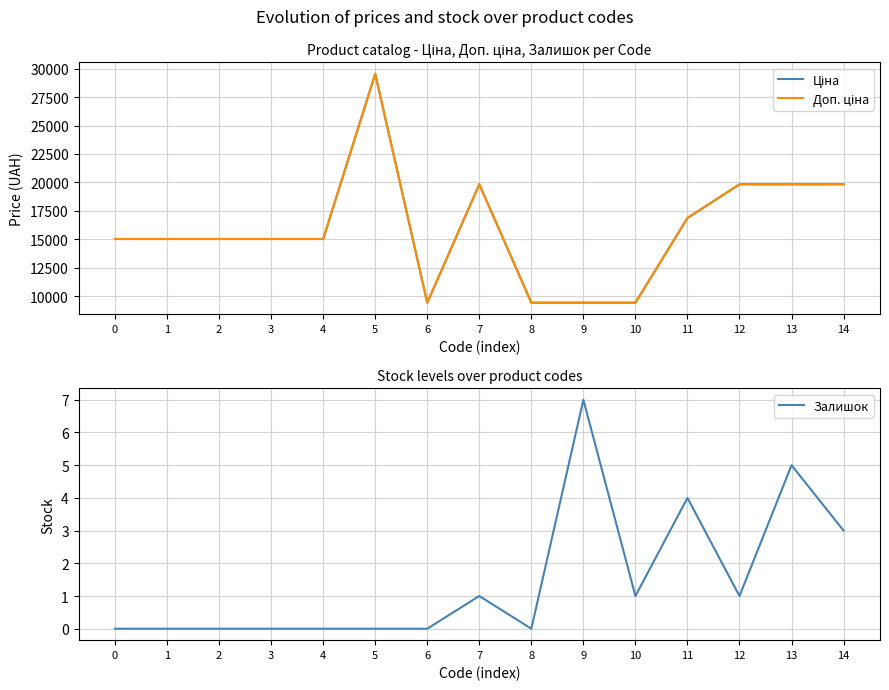

Where is Залишок nearest to the value 3?

14